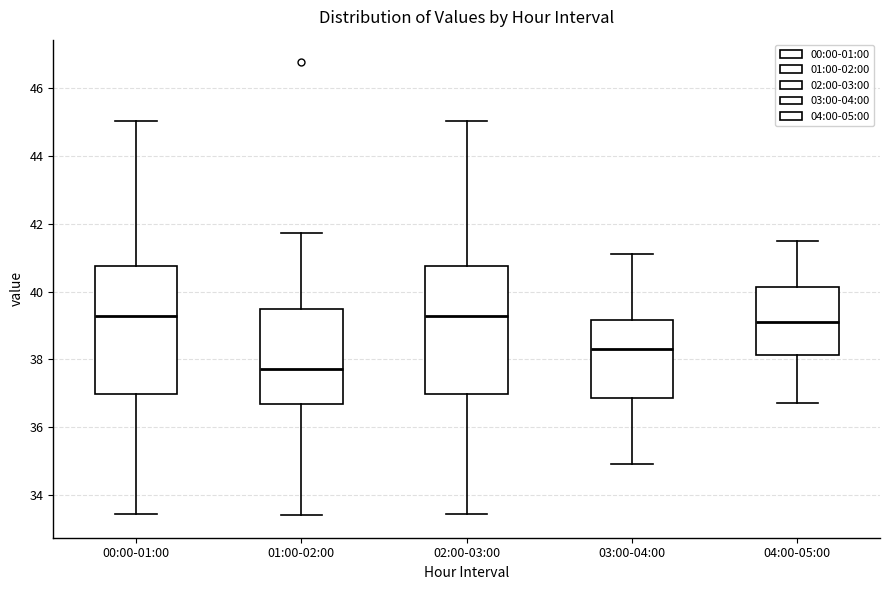

Reading left to right, read every box against the y-axis: the position of its median line, the range the box covers, and the ends of its whiskers. The values are not printed on the chart, so give them approximately, as read against the axis.

00:00-01:00: median 39.2, box 37.0 to 40.8, whiskers 33.4 to 45.0
01:00-02:00: median 37.8, box 36.6 to 39.4, whiskers 33.4 to 41.8
02:00-03:00: median 39.2, box 37.0 to 40.8, whiskers 33.4 to 45.0
03:00-04:00: median 38.4, box 36.8 to 39.2, whiskers 35.0 to 41.2
04:00-05:00: median 39.2, box 38.2 to 40.2, whiskers 36.8 to 41.6